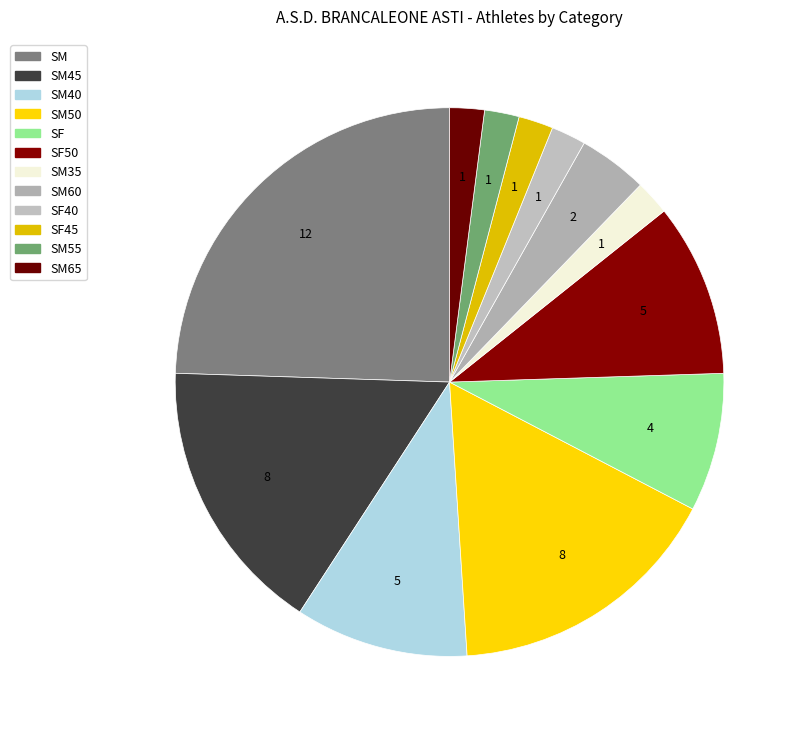

Count the number of slices in the pie.

12